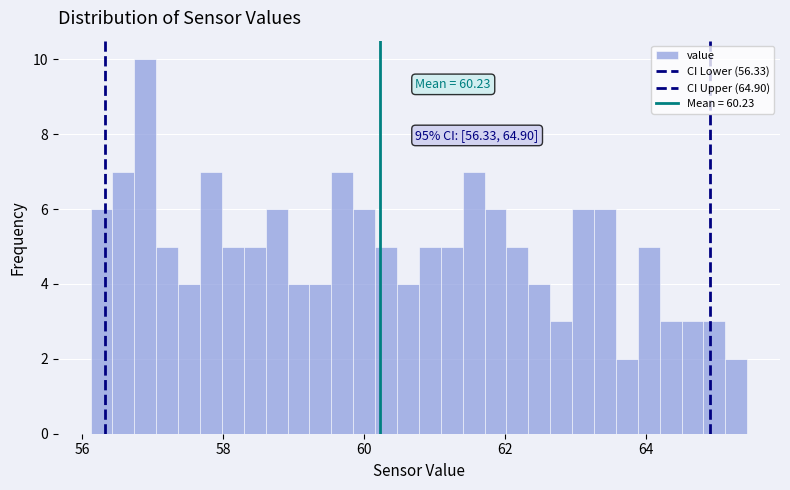

Read against the x-axis, roughly where is the centre of the tallest bar?

56.8